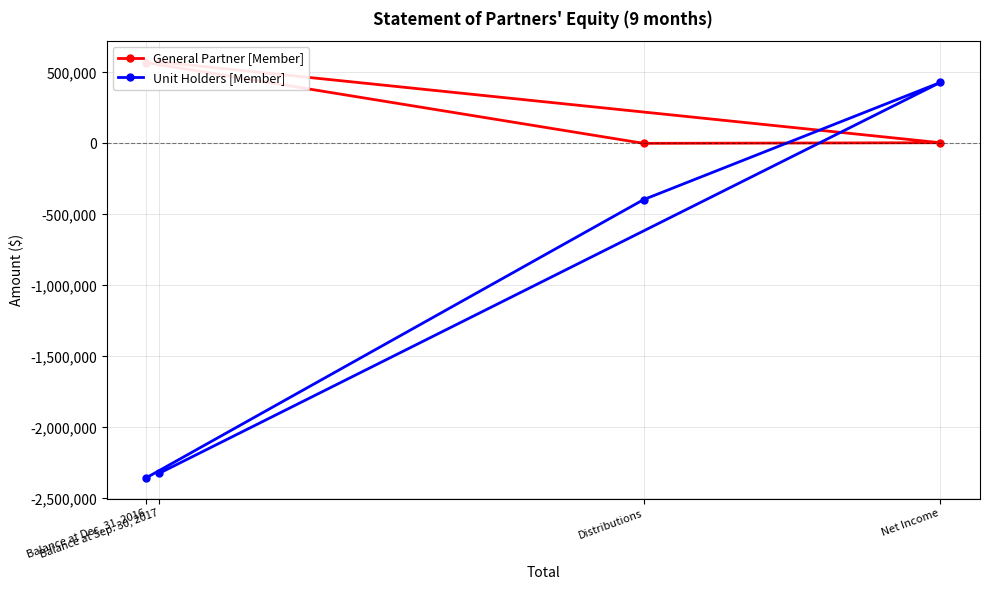

How many data points in General Partner [Member] are above 568564?

1